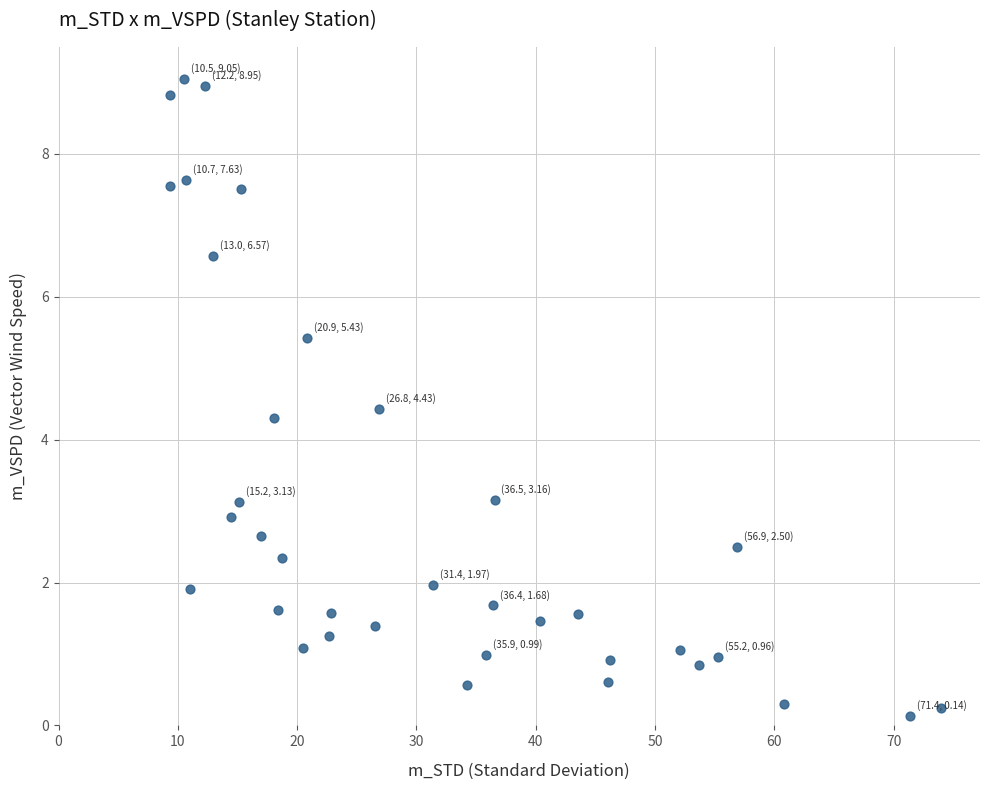

What Y value in the scatter plot is closest to 4?

4.3